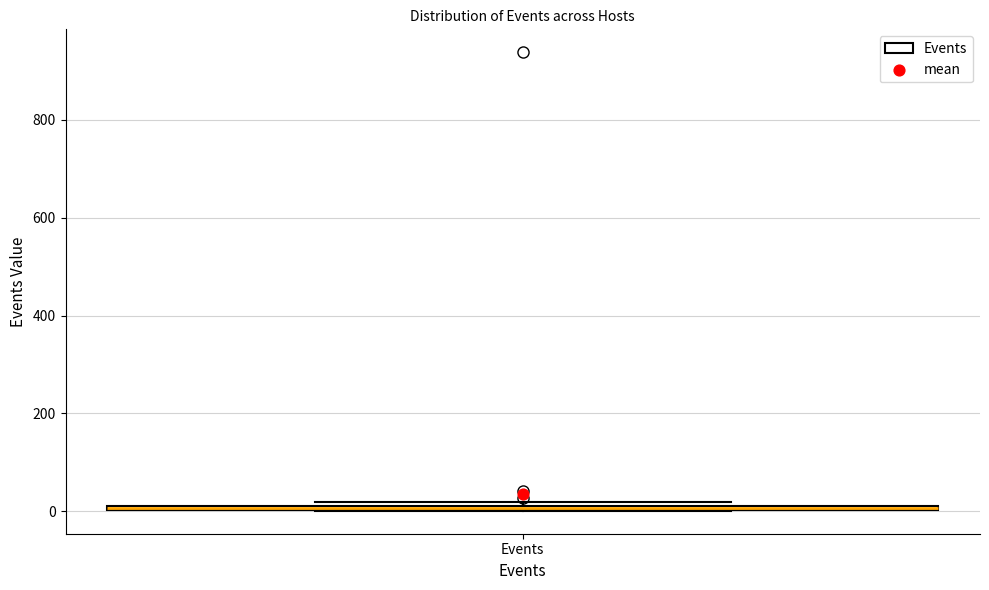

Where is the lower edge of the box for Events on the y-axis? The values are not printed on the chart, so give them approximately, as read against the axis.

0